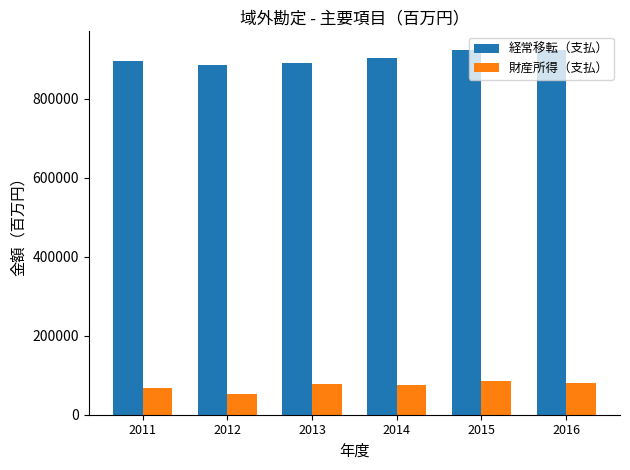

What is the value of the 経常移転（支払） bar at the 3rd from the left?

890965